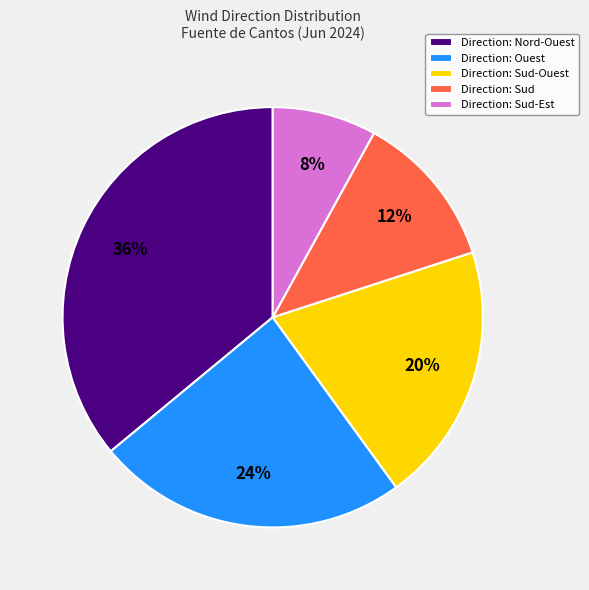

How many slices are in this pie chart?

5